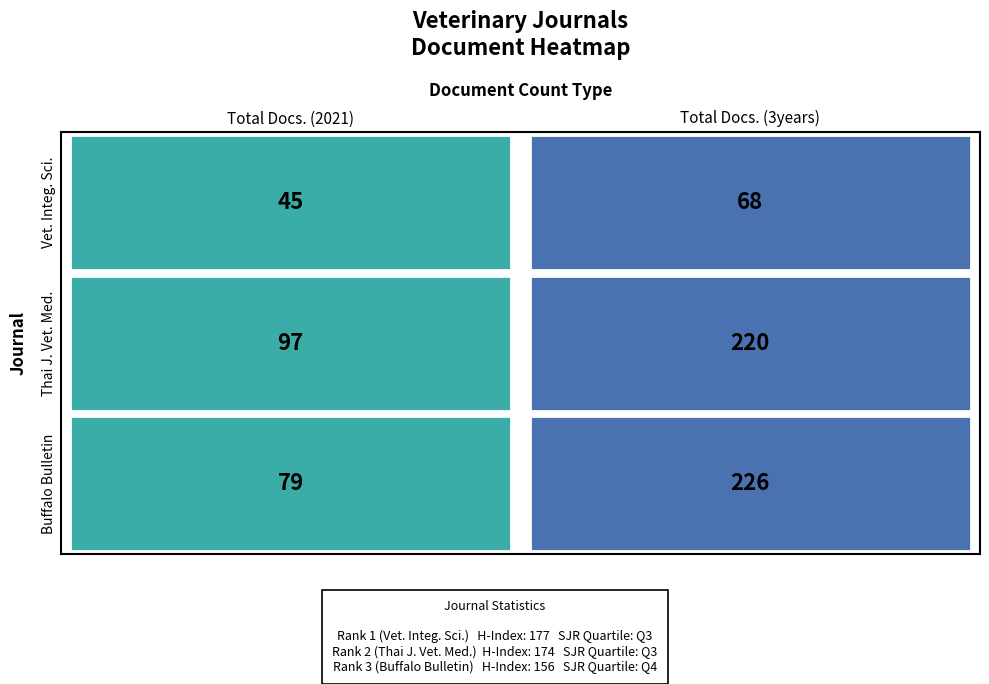

The Buffalo Bulletin series shows 326 at 1. True or false?

False